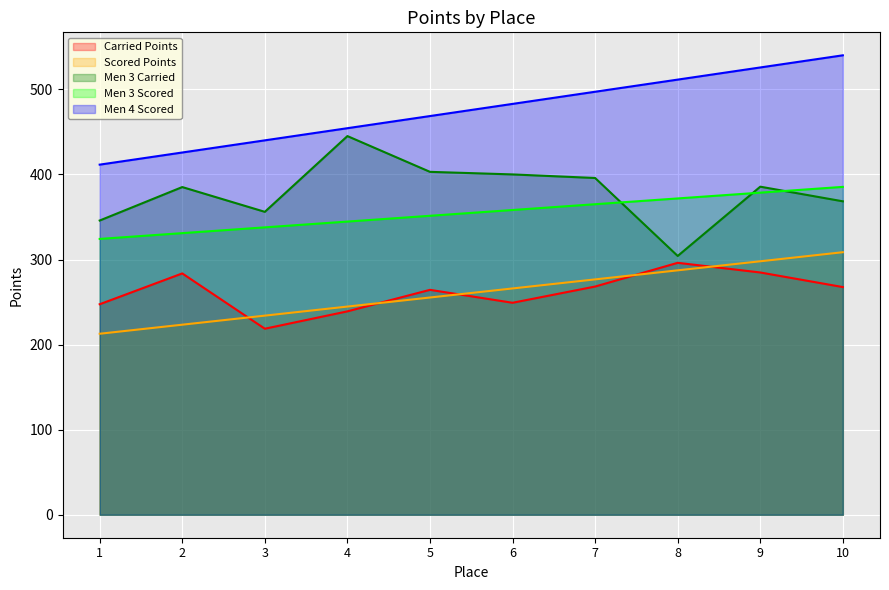

Which label corresponds to the largest value in the chart?

10